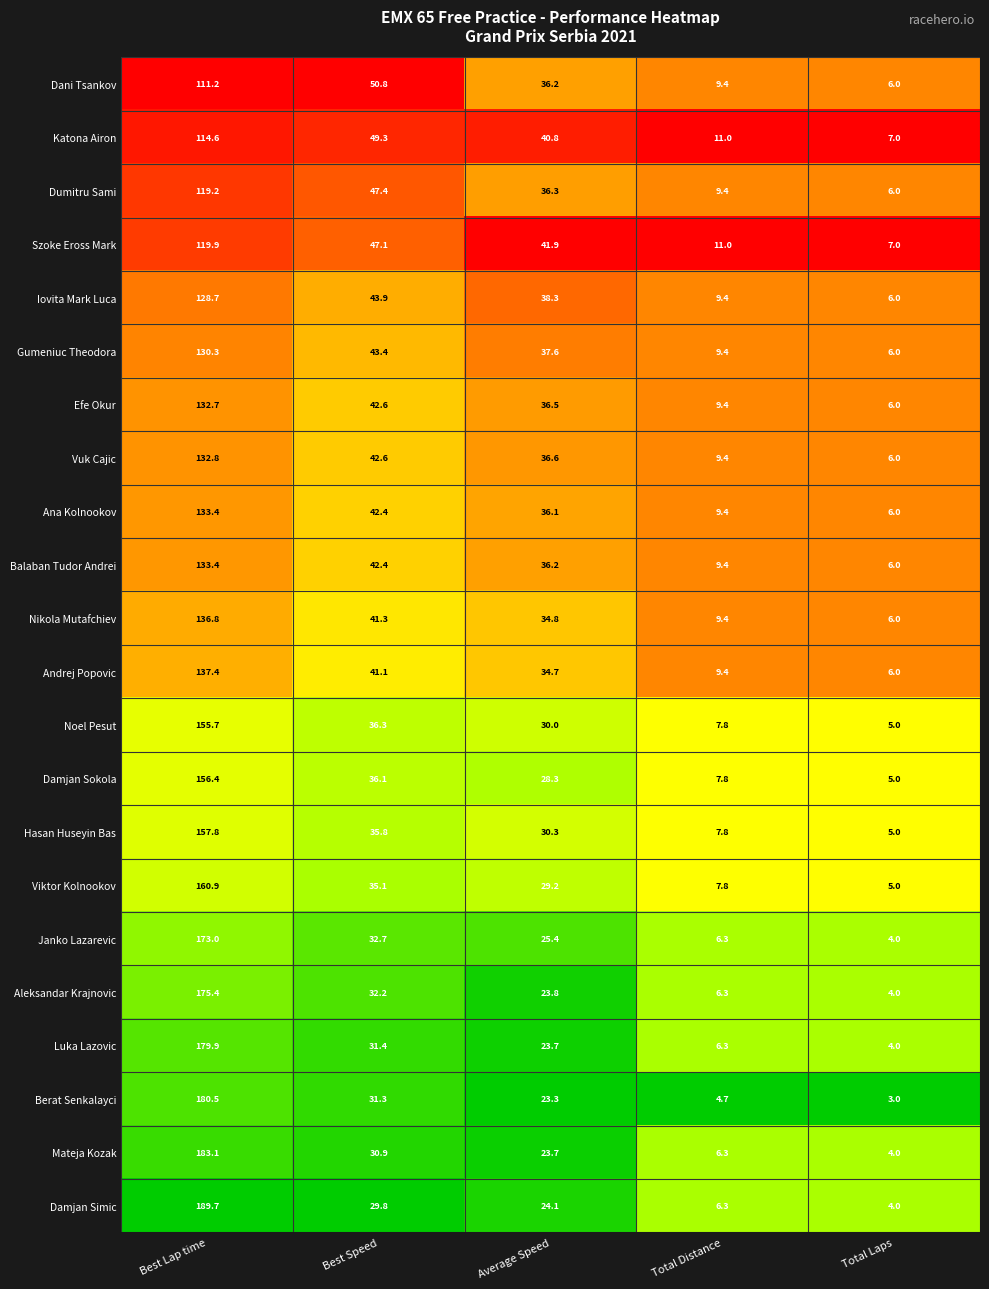

Count the number of categories in the chart.

5